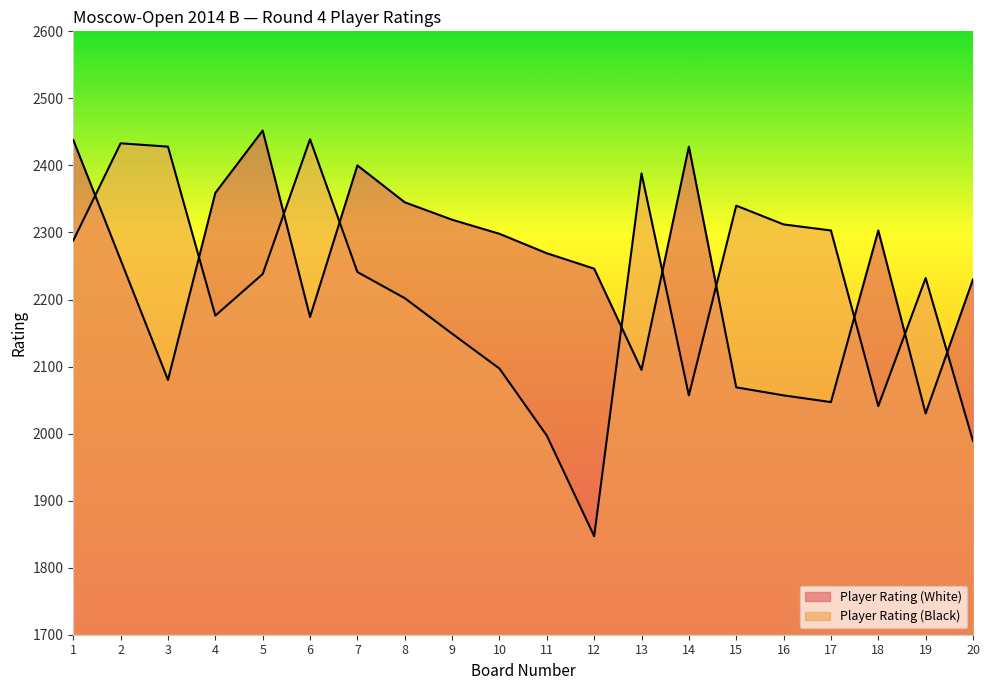

Which series ends up on top after the final intersection of Player Rating (Black) and Player Rating (White)?

Player Rating (White)